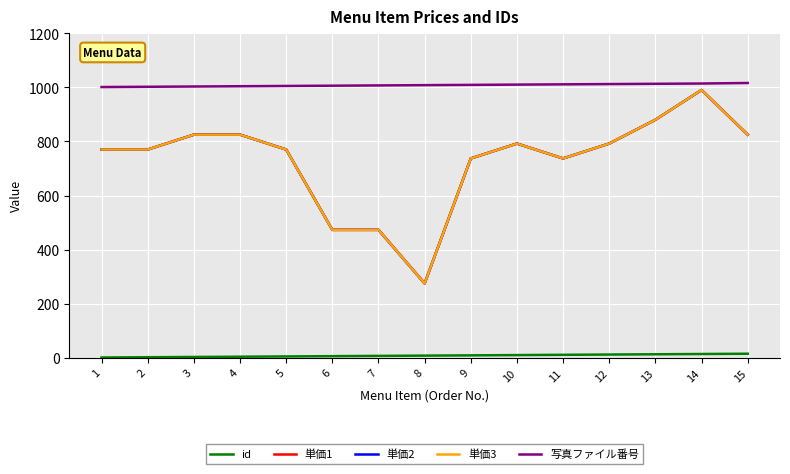

At how many categories does at least one series exceed 887?

15